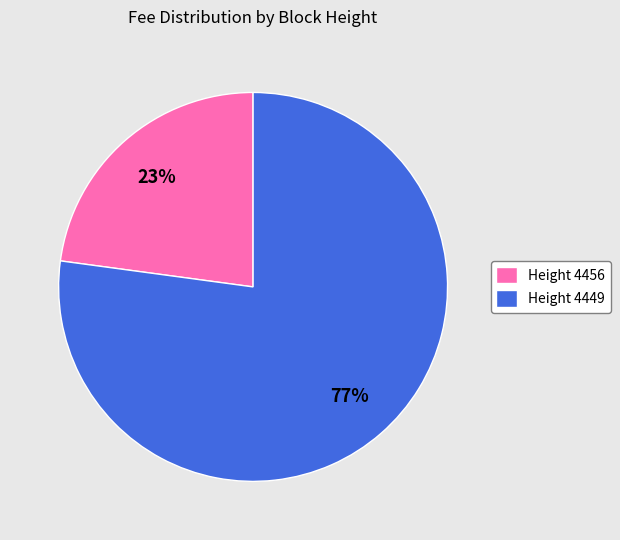

Is it true that Height 4456 is 23% of the pie?

True